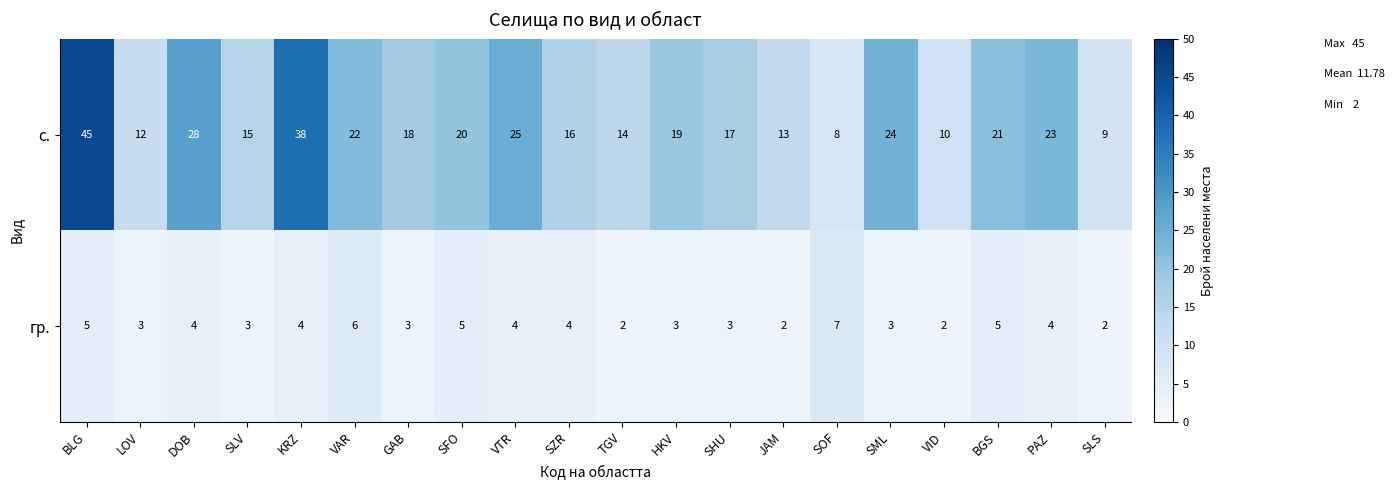

What is the difference between the maximum and minimum values in the гр. series?

5